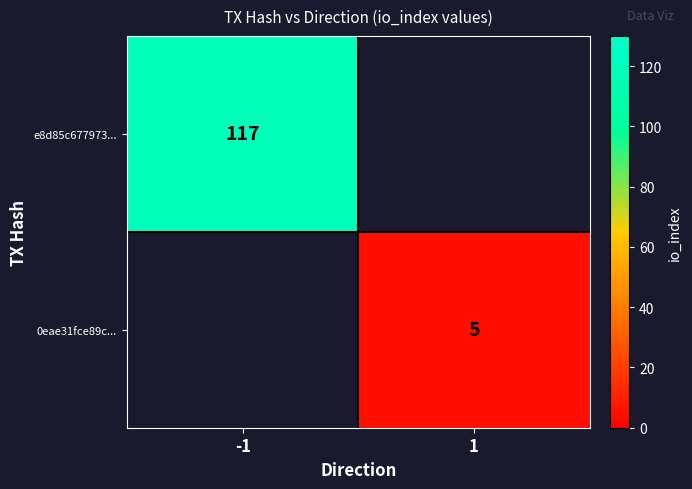

True or false: e8d85c677973... has a value of 117 at -1.

True